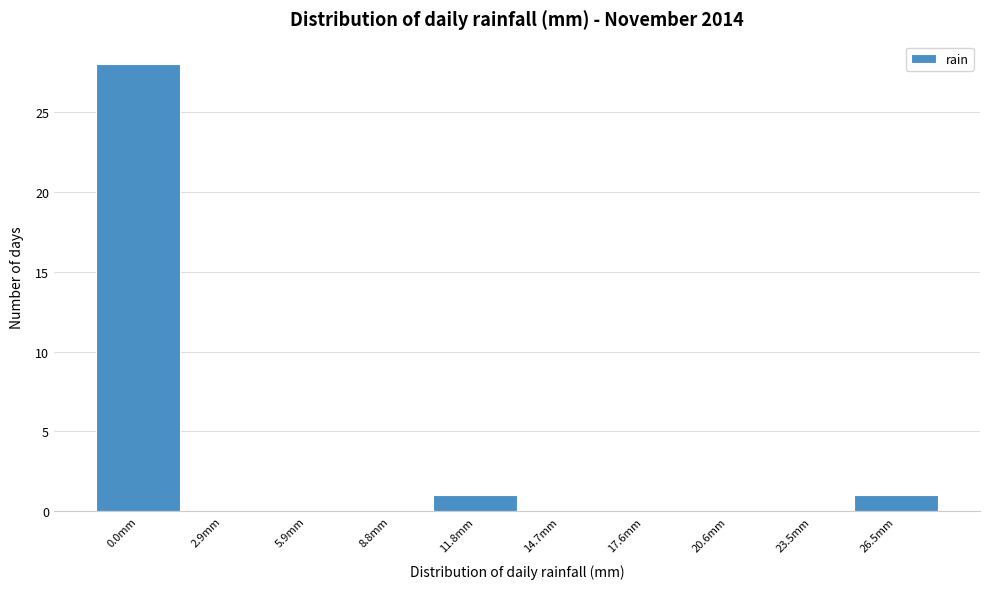

Reading right to left, extract all data points from this chart.

26.5mm=1	23.5mm=0	20.6mm=0	17.6mm=0	14.7mm=0	11.8mm=1	8.8mm=0	5.9mm=0	2.9mm=0	0.0mm=28